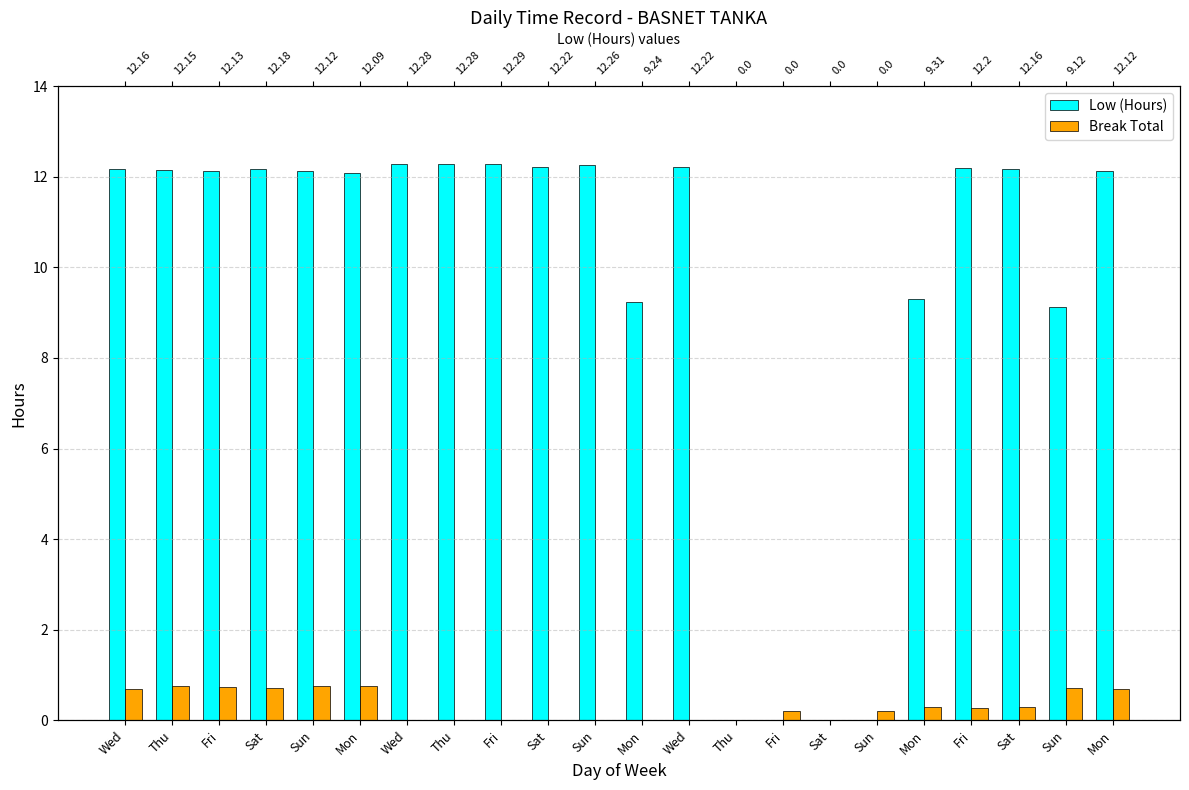

What is the difference between the highest and lowest values at Thu?

11.4